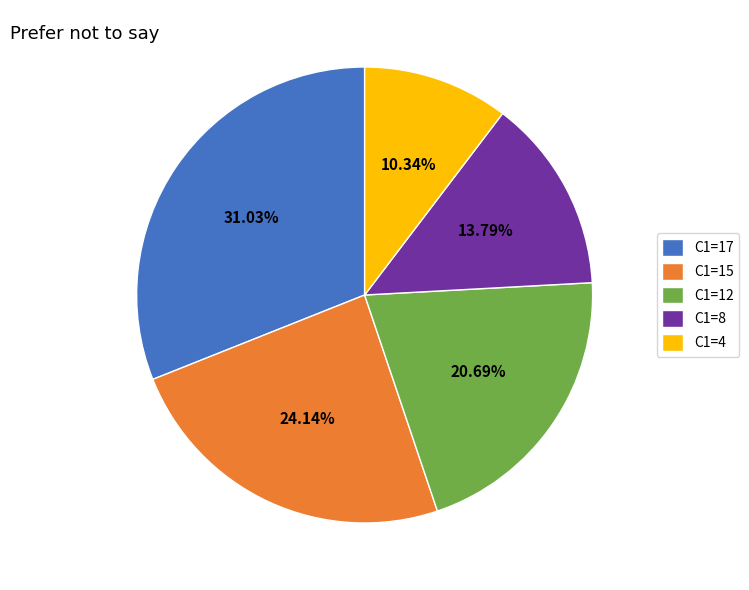

How many segments does this pie chart have?

5